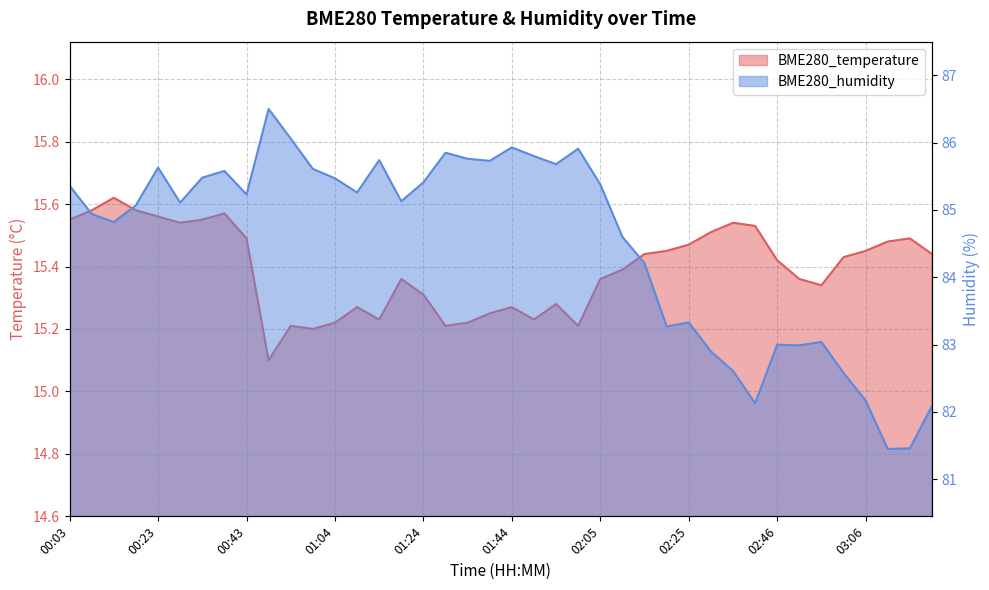

What are all the series names shown in the legend?

BME280_temperature, BME280_humidity